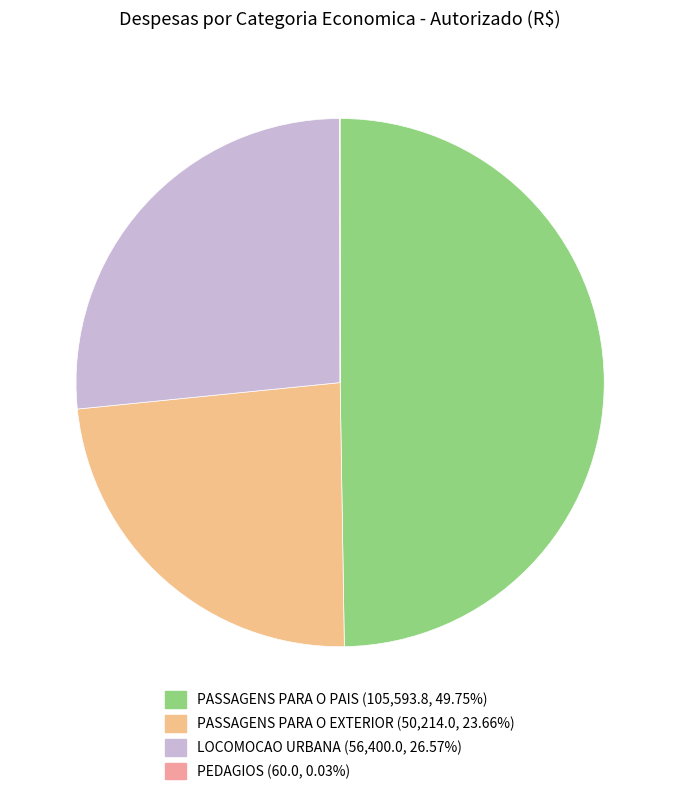

What percentage is the LOCOMOCAO URBANA slice, to the nearest percent?

27%